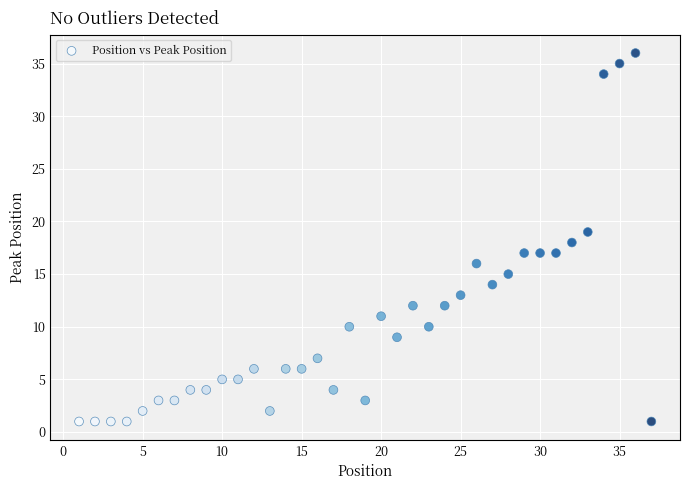

What is the range of X values (max minus min)?

36